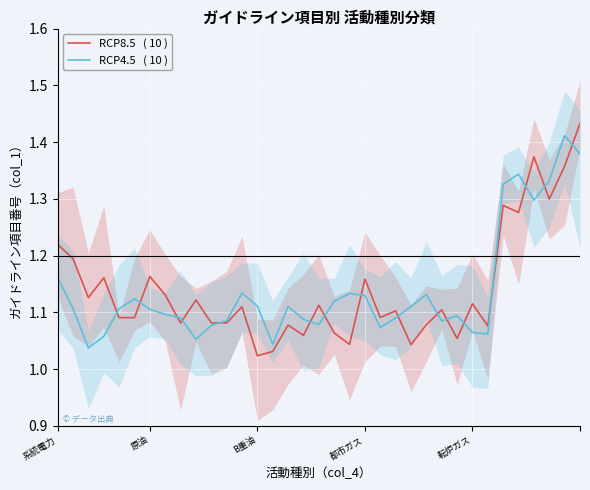

Which category has the highest value across all series?

34